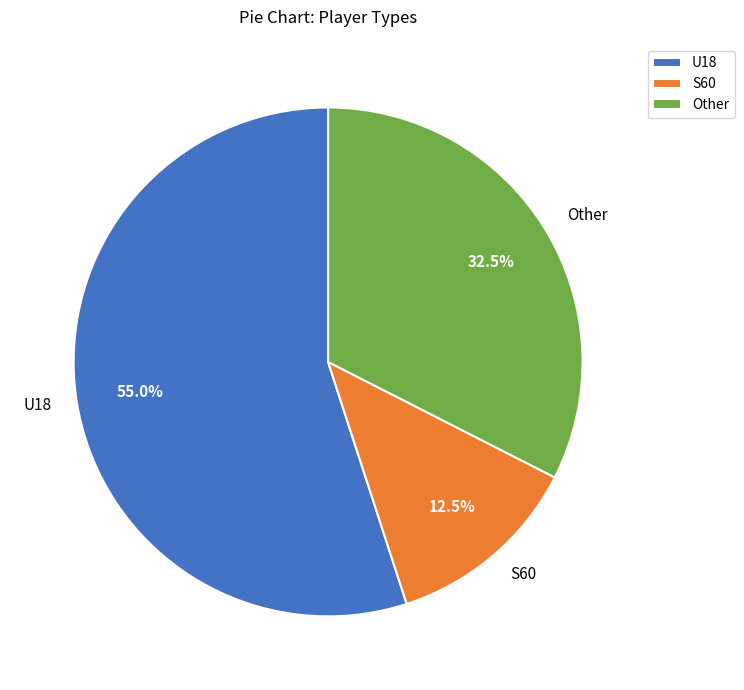

How many slices are in this pie chart?

3